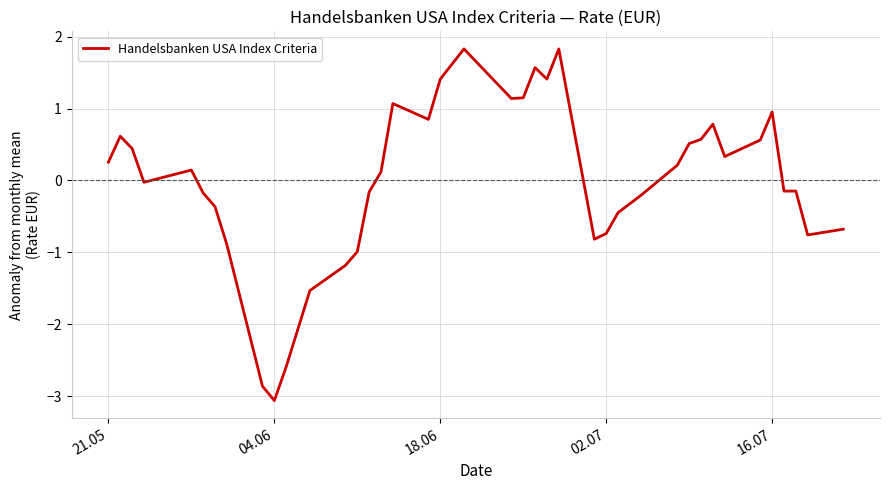

What is the maximum value shown in the chart?

1.8